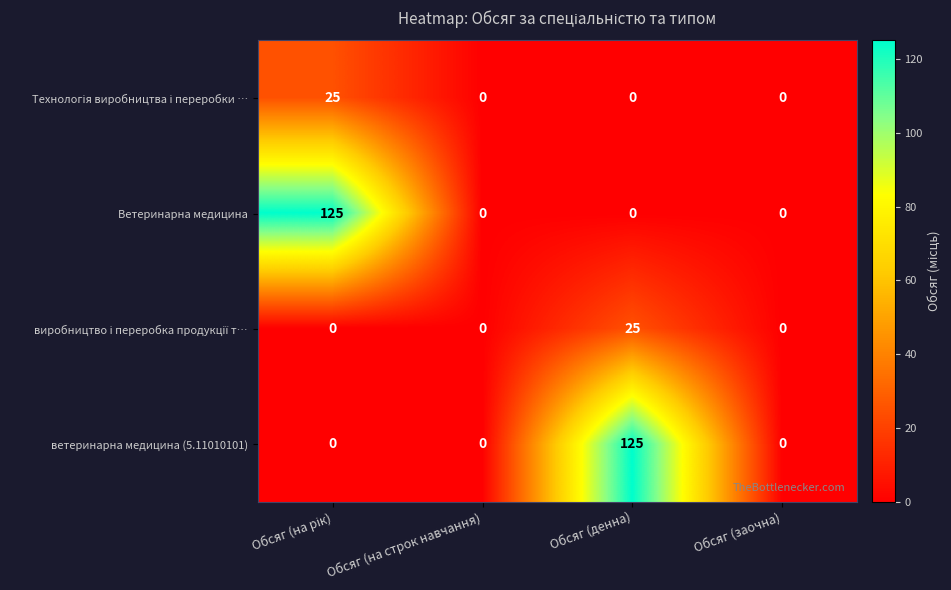

What is the greatest value displayed?

125